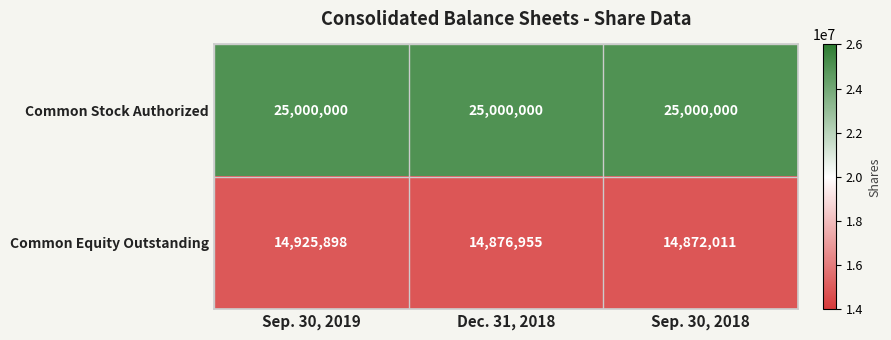

What is the maximum value shown in the chart?

25000000